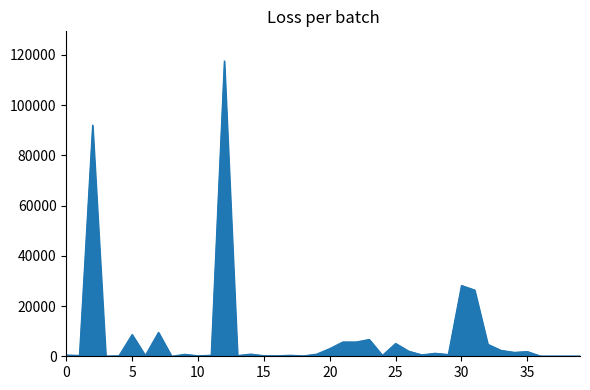

What is the greatest value displayed?

117568.8